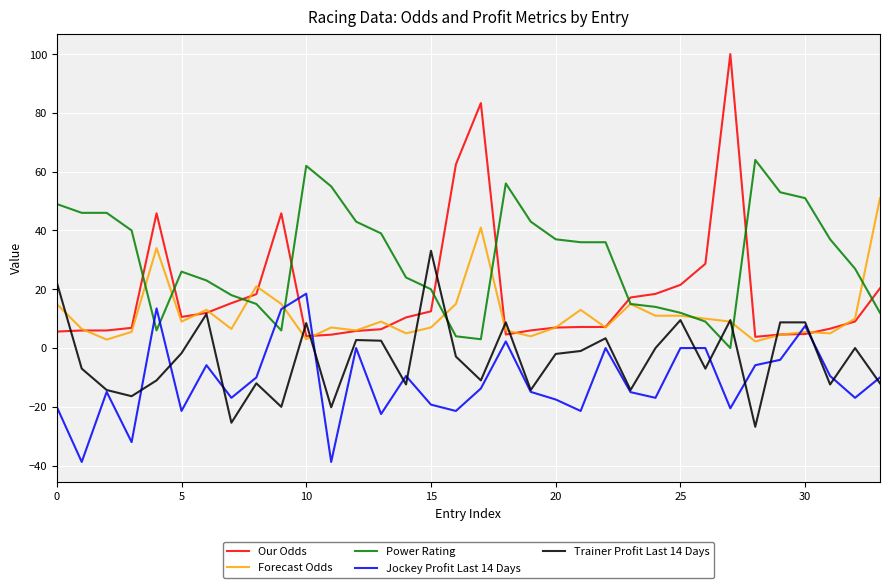

What is the highest value of the Our Odds series?

100.0